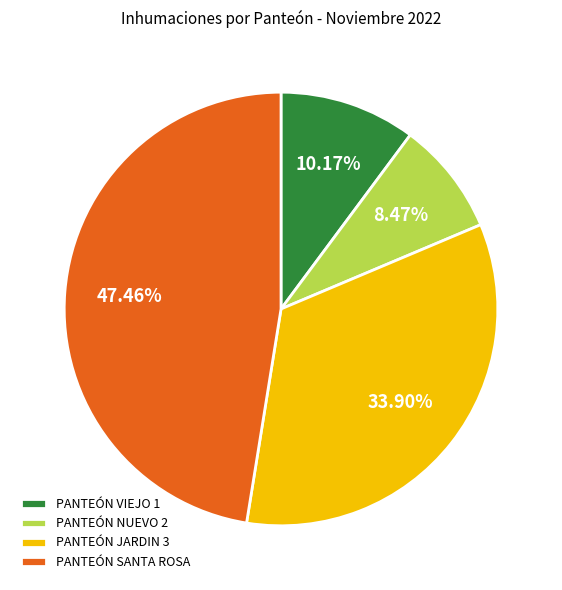

To the nearest percent, what is the difference between the PANTEÓN SANTA ROSA and PANTEÓN NUEVO 2 slice percentages?

39%